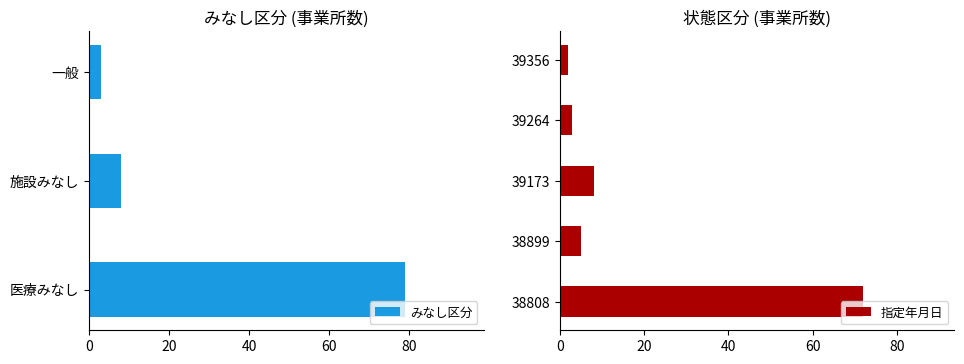

What is the difference between the みなし区分 values at 一般 and 医療みなし?

76